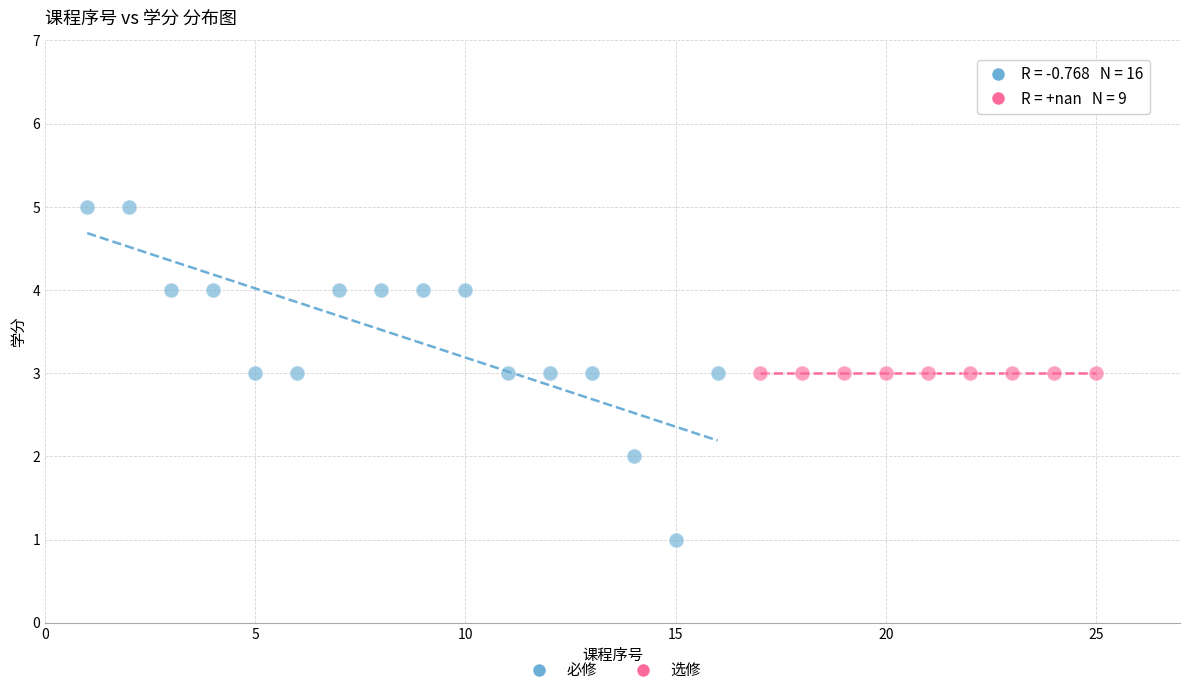

Which series contains the highest Y value?

必修